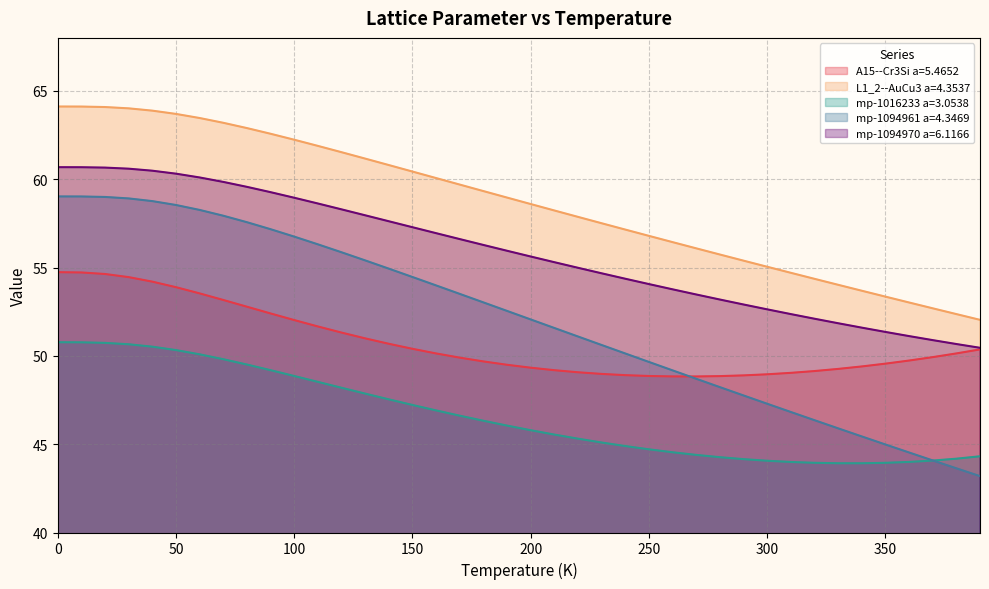

True or false: mp-1016233 a=3.0538 has more than 2 interior local peaks.

False